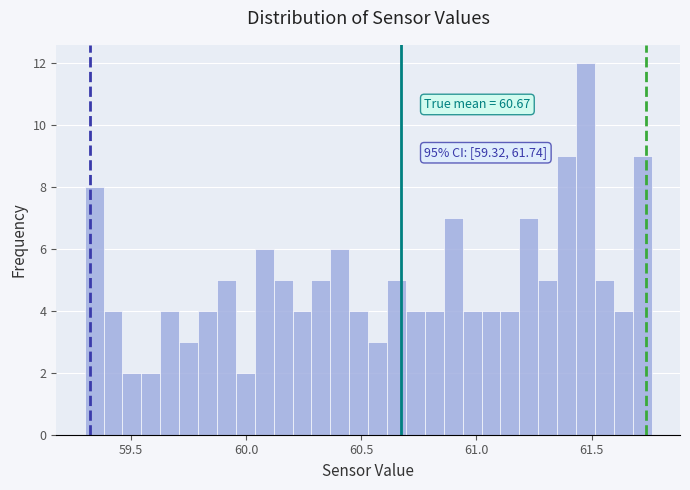

Around what value on the x-axis is the tallest bar? Give the approximate position of its centre, as read against the axis.

61.45